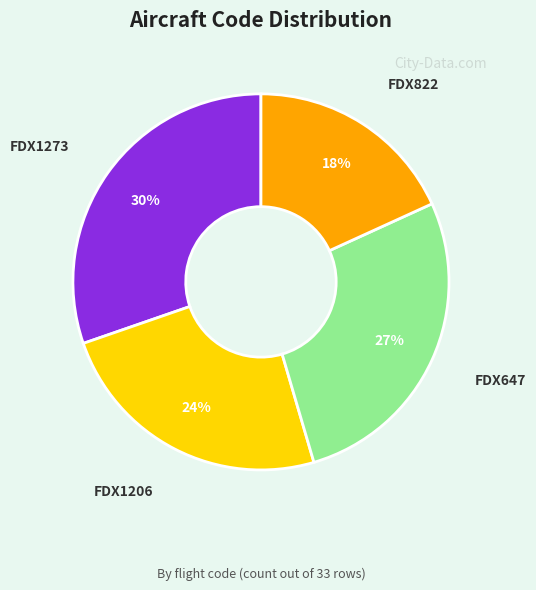

Which has a higher value, FDX1206 or FDX1273?

FDX1273